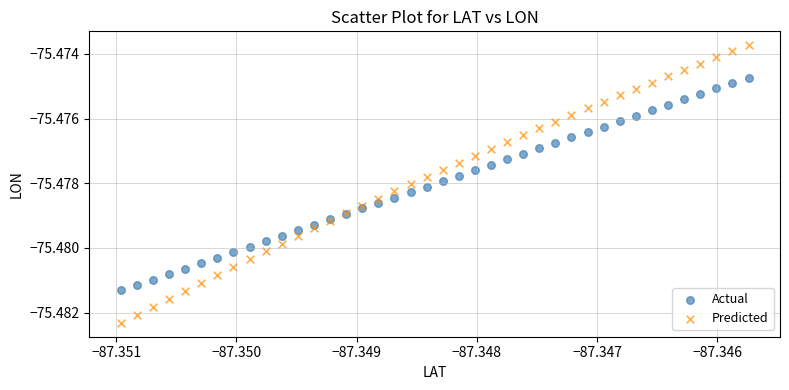

Which series contains the highest Y value?

Predicted